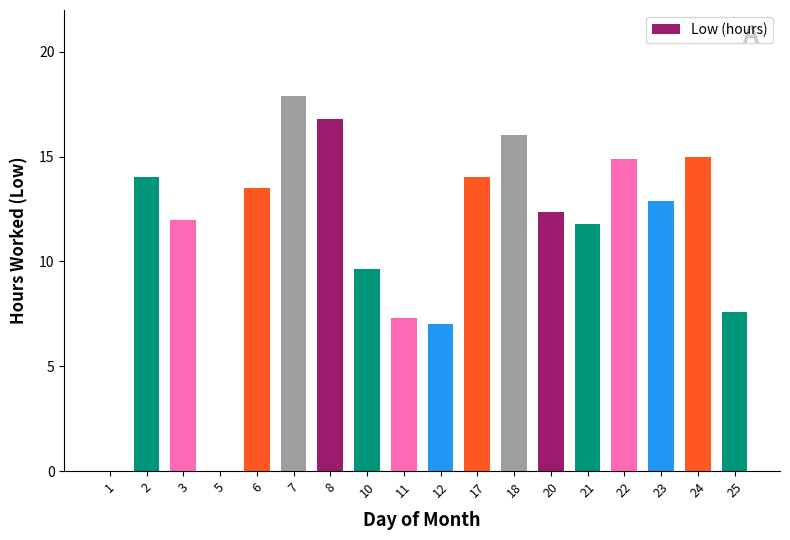

Is it true that the value at 8 is 16.8?

True